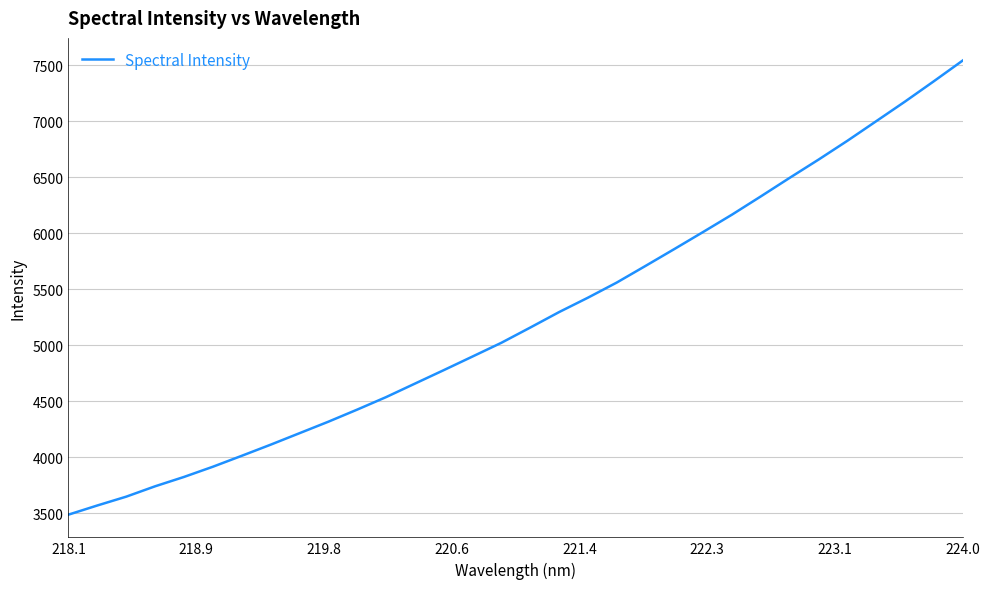

What is the greatest value displayed?

7541.6